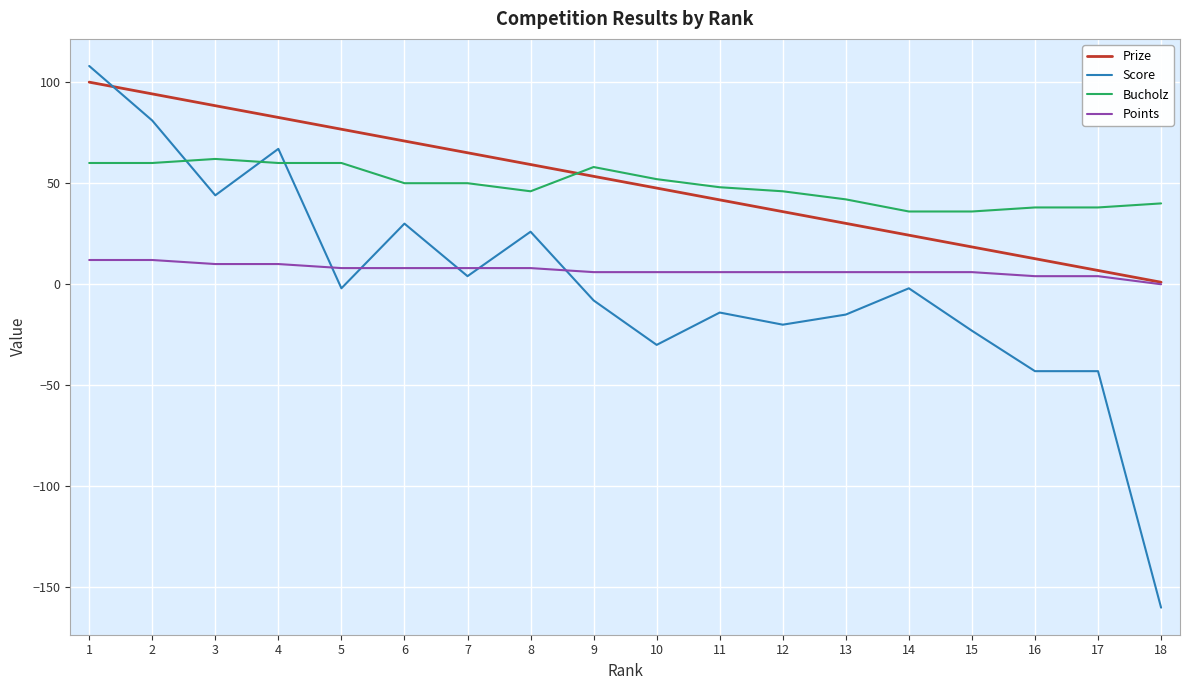

What is the average value of the Prize series?

50.5